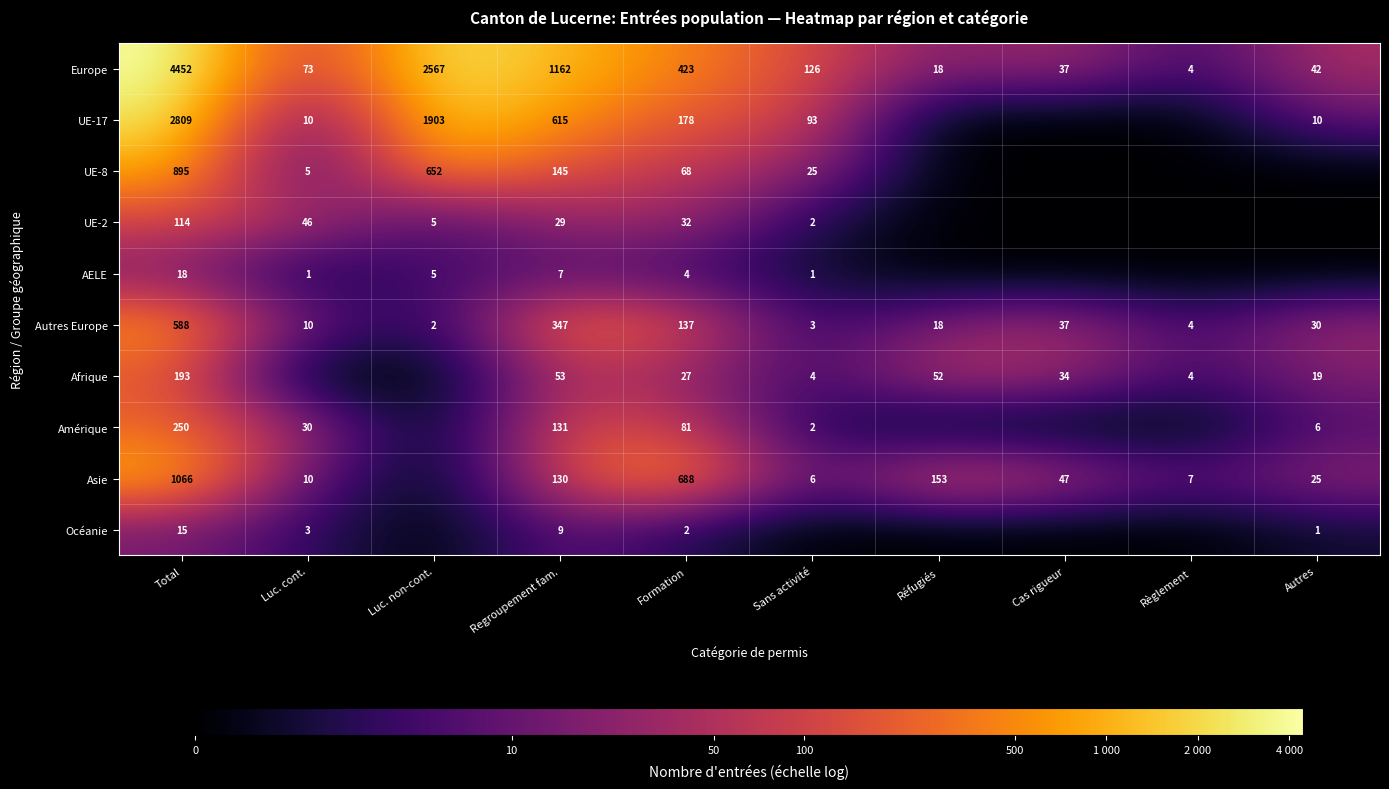

Which has a higher value, Luc. non-cont. or Regroupement fam.?

Luc. non-cont.